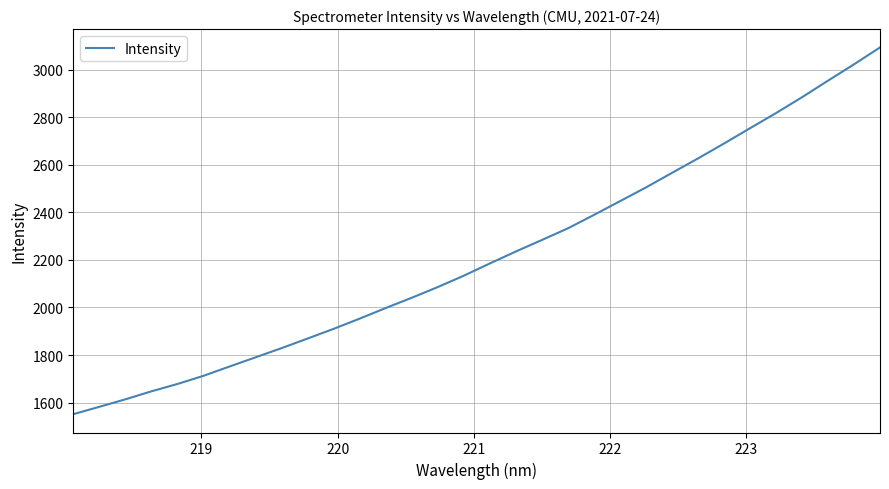

What is the greatest value displayed?

3093.0